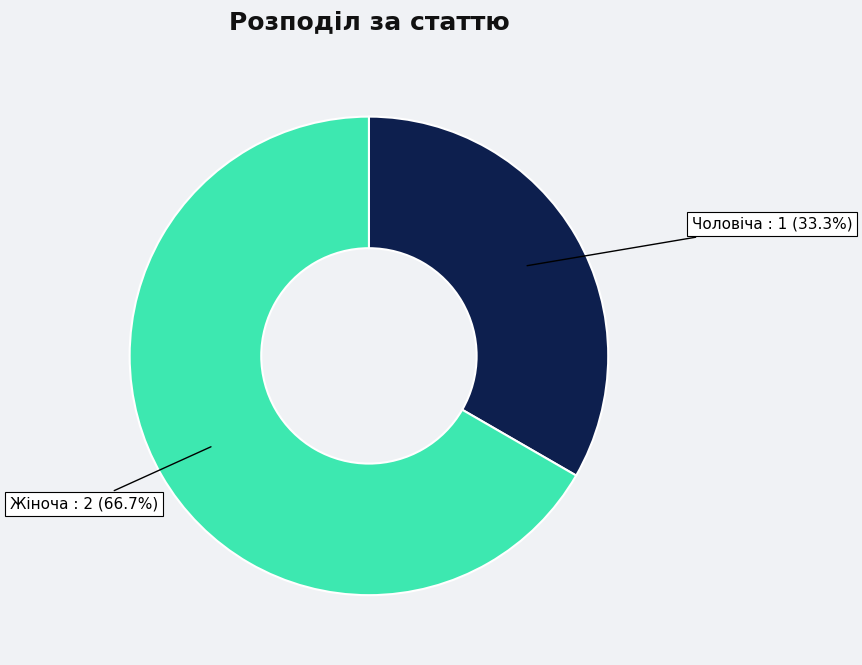

Is there any slice that represents more than half of the pie?

Yes